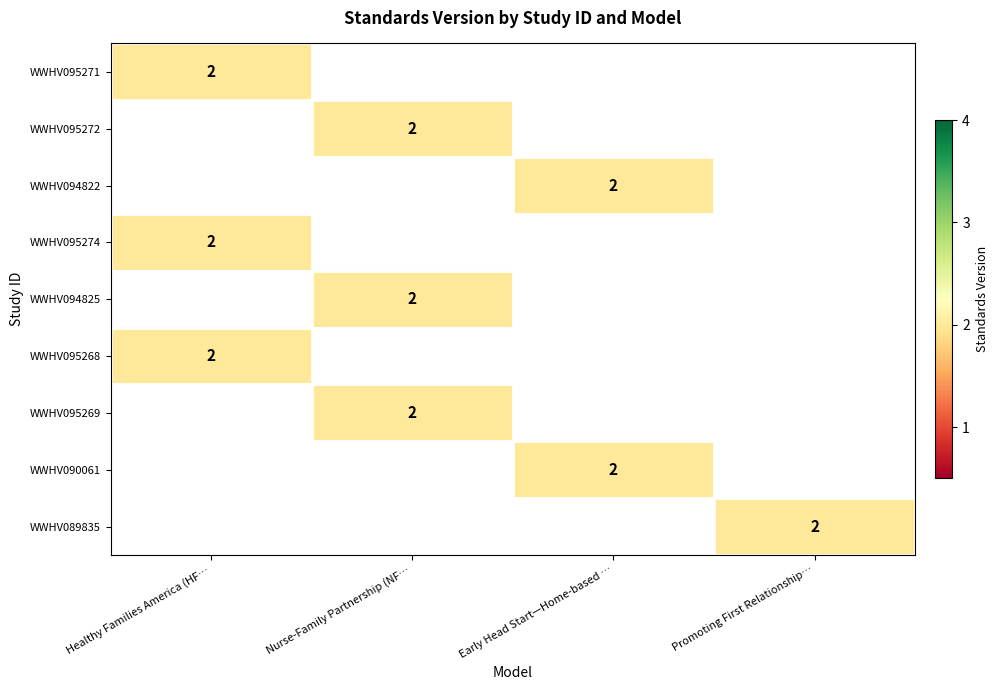

True or false: WWHV090061 has a value of 2 at Early Head Start—Home-based ….

True